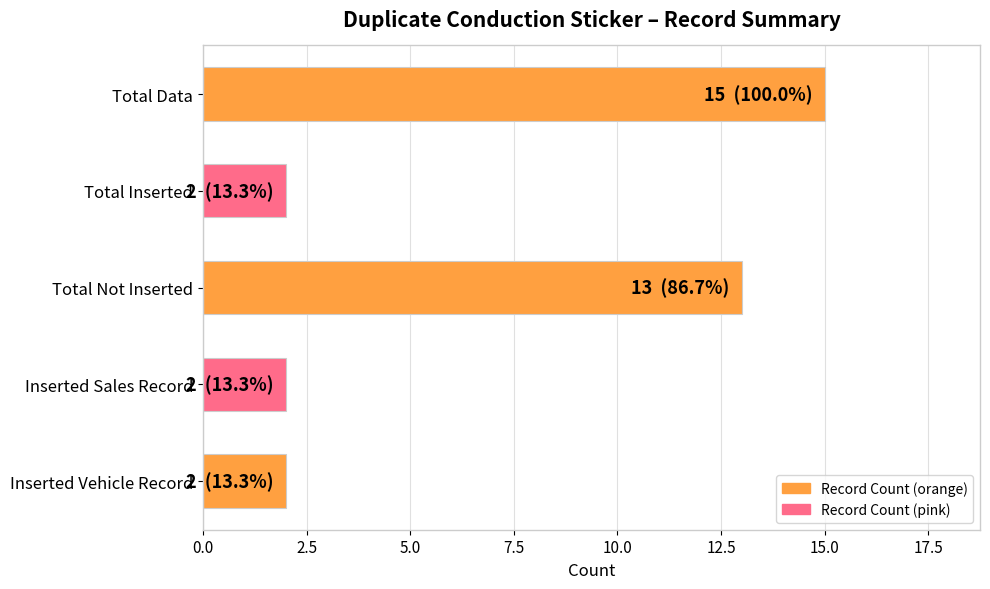

Reading bottom to top, what are all the values shown in this chart?

2	2	13	2	15